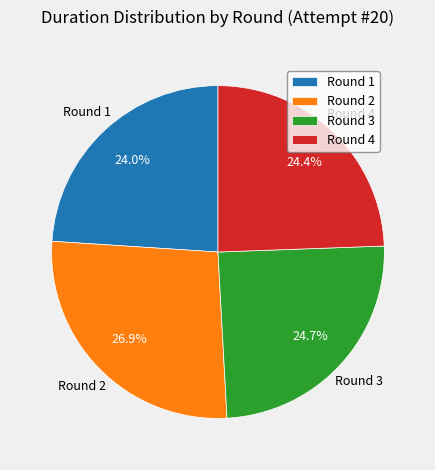

Is it true that Round 3 is 11% of the pie?

False